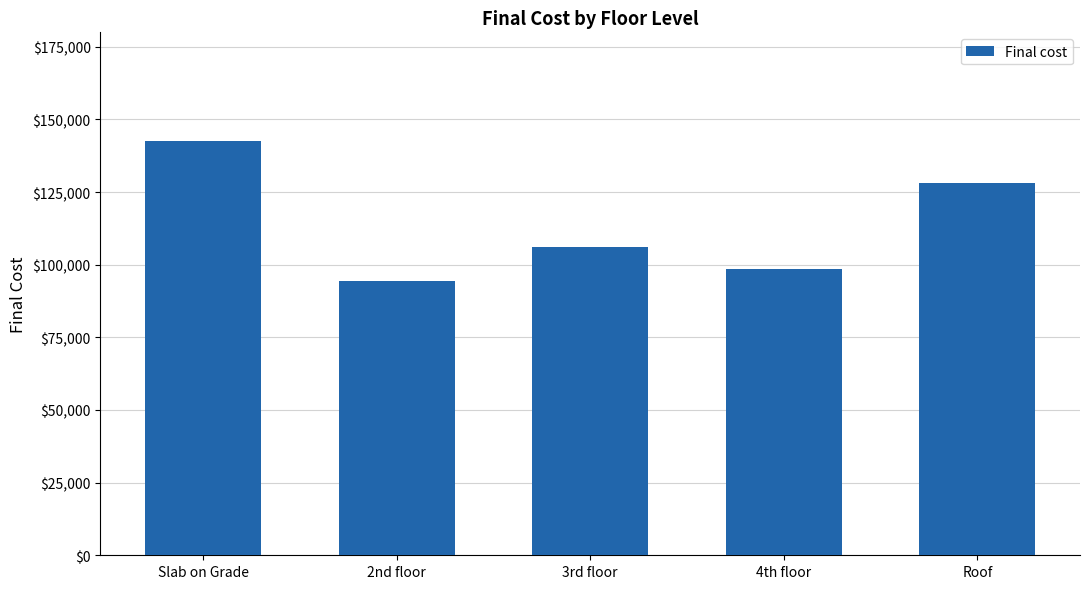

What is the ratio of the value at Slab on Grade to the value at 3rd floor?

1.3